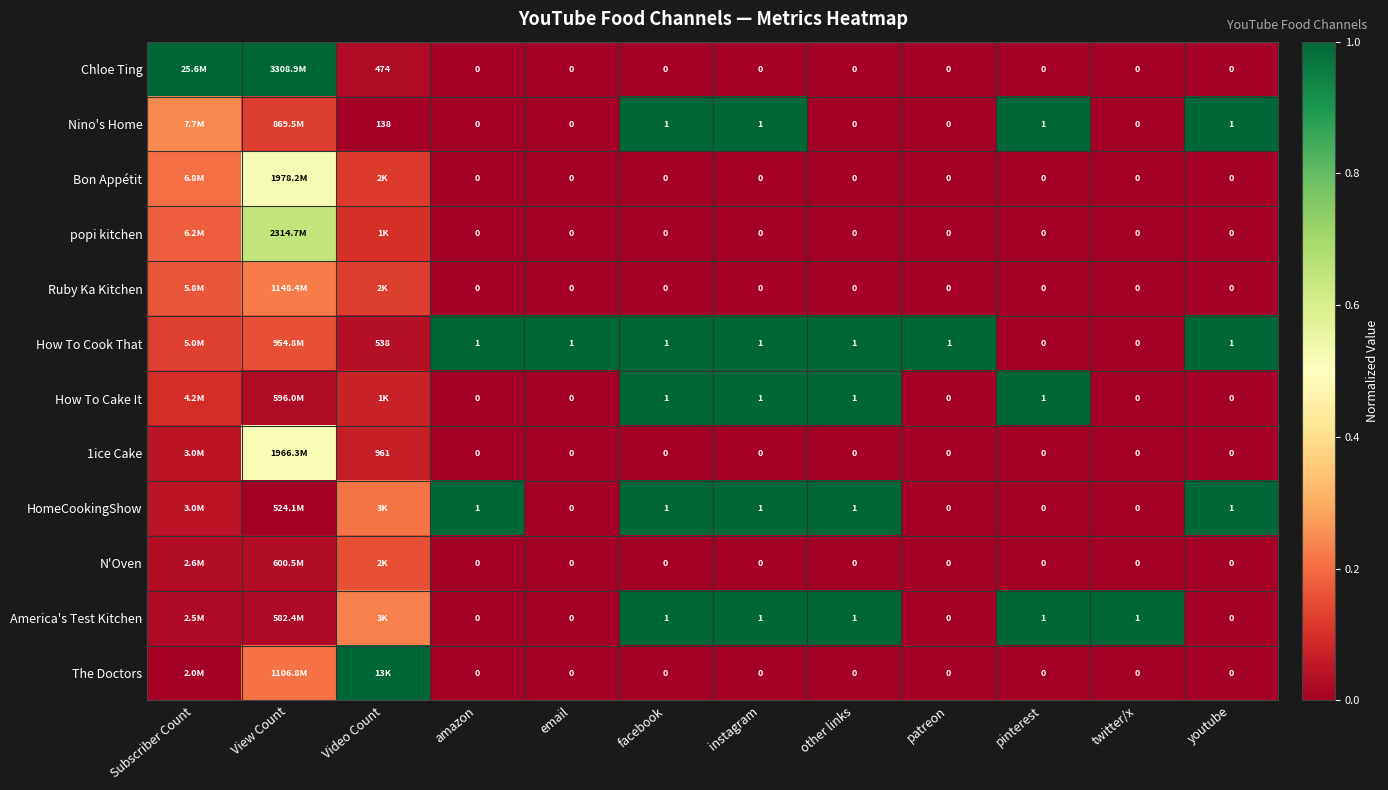

Which series has the largest range (max minus min)?

Chloe Ting